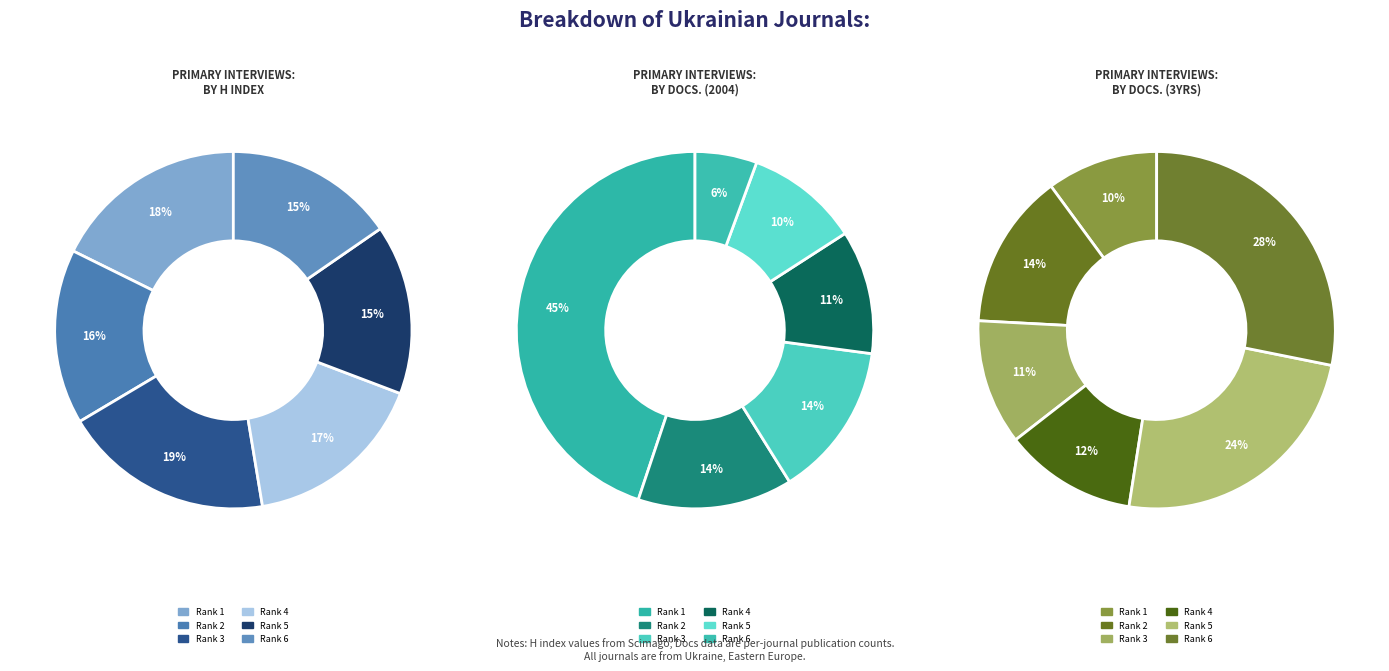

Does Likars ka sprava represent more than half of the total?

No